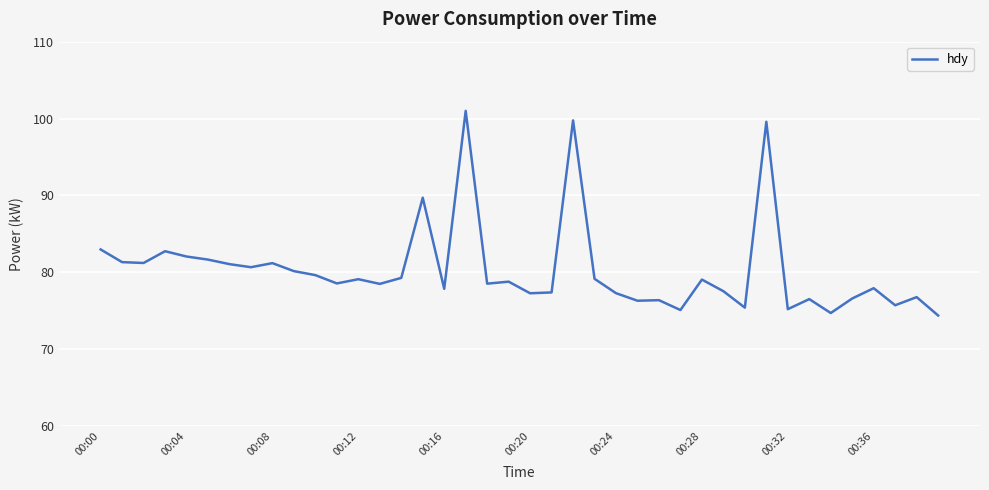

What is the minimum value shown in the chart?

74.4